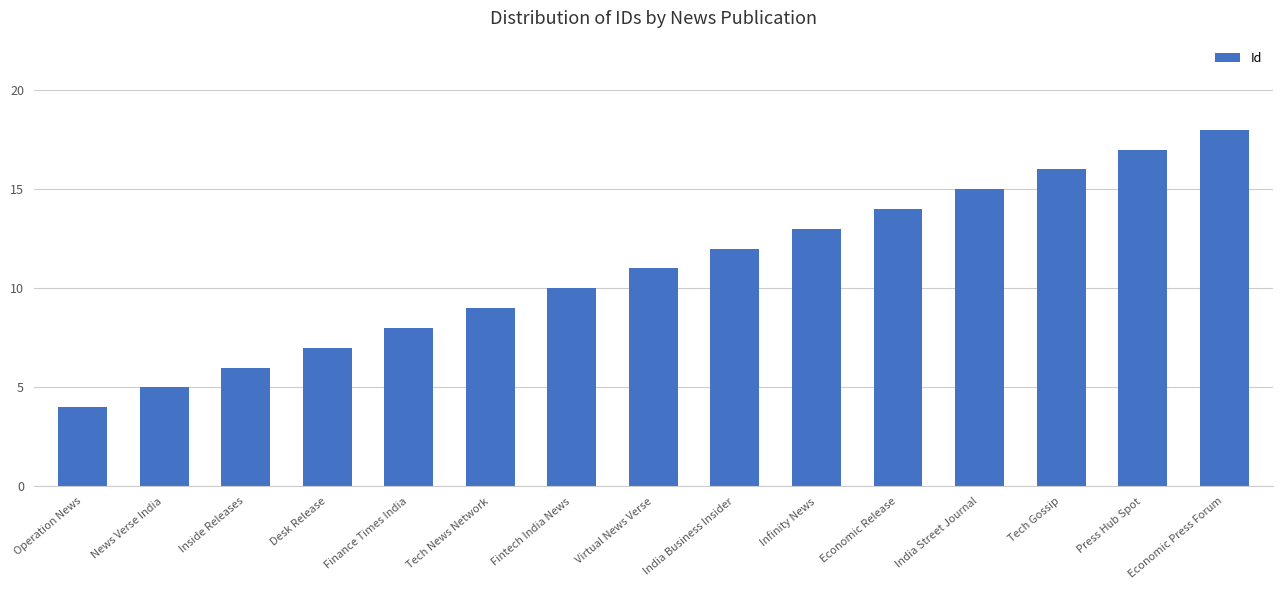

How many series are shown in this chart?

1